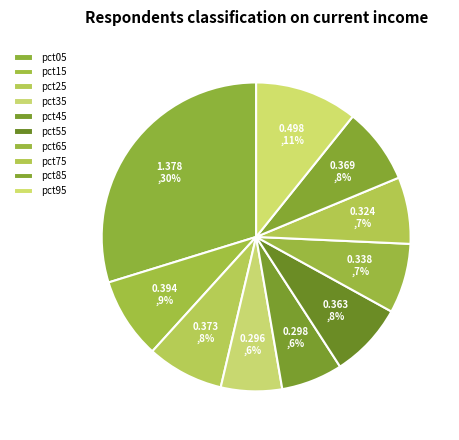

To the nearest percent, what is the difference between the pct35 and pct15 slice percentages?

2%